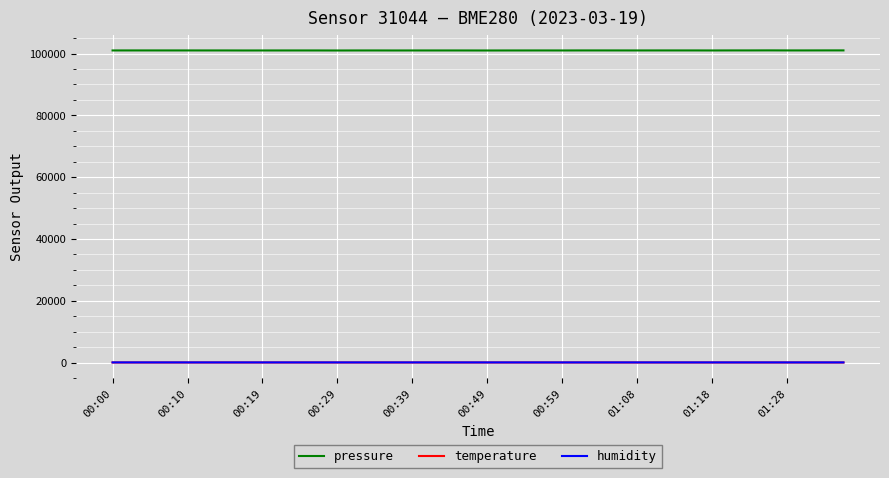

Count the number of data series in this chart.

3